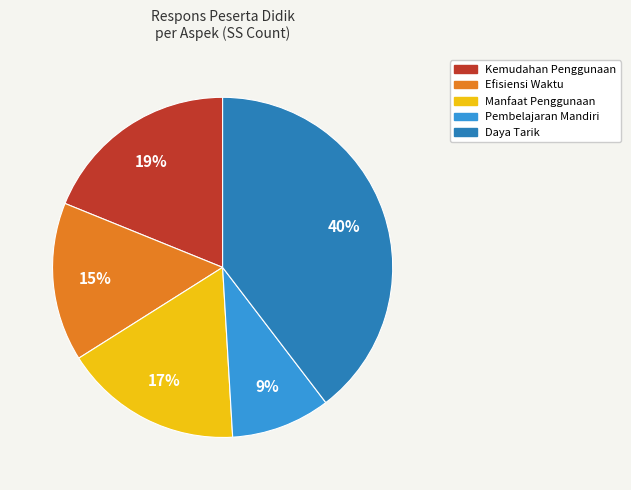

How many slices are in this pie chart?

5